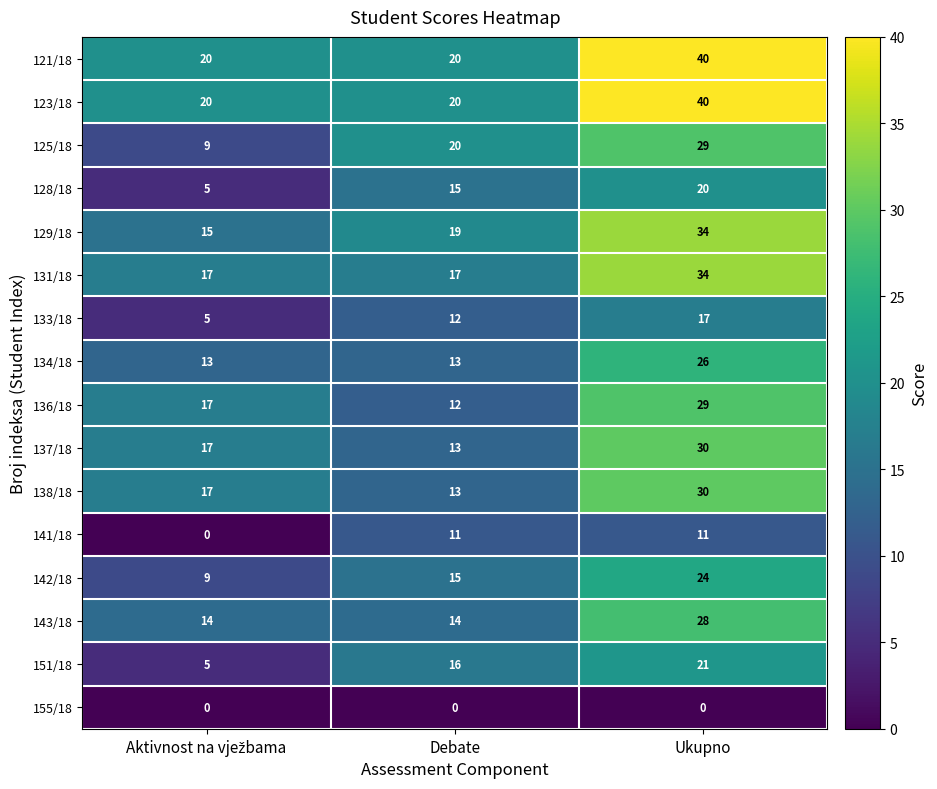

The 129/18 series shows 34 at Ukupno. True or false?

True